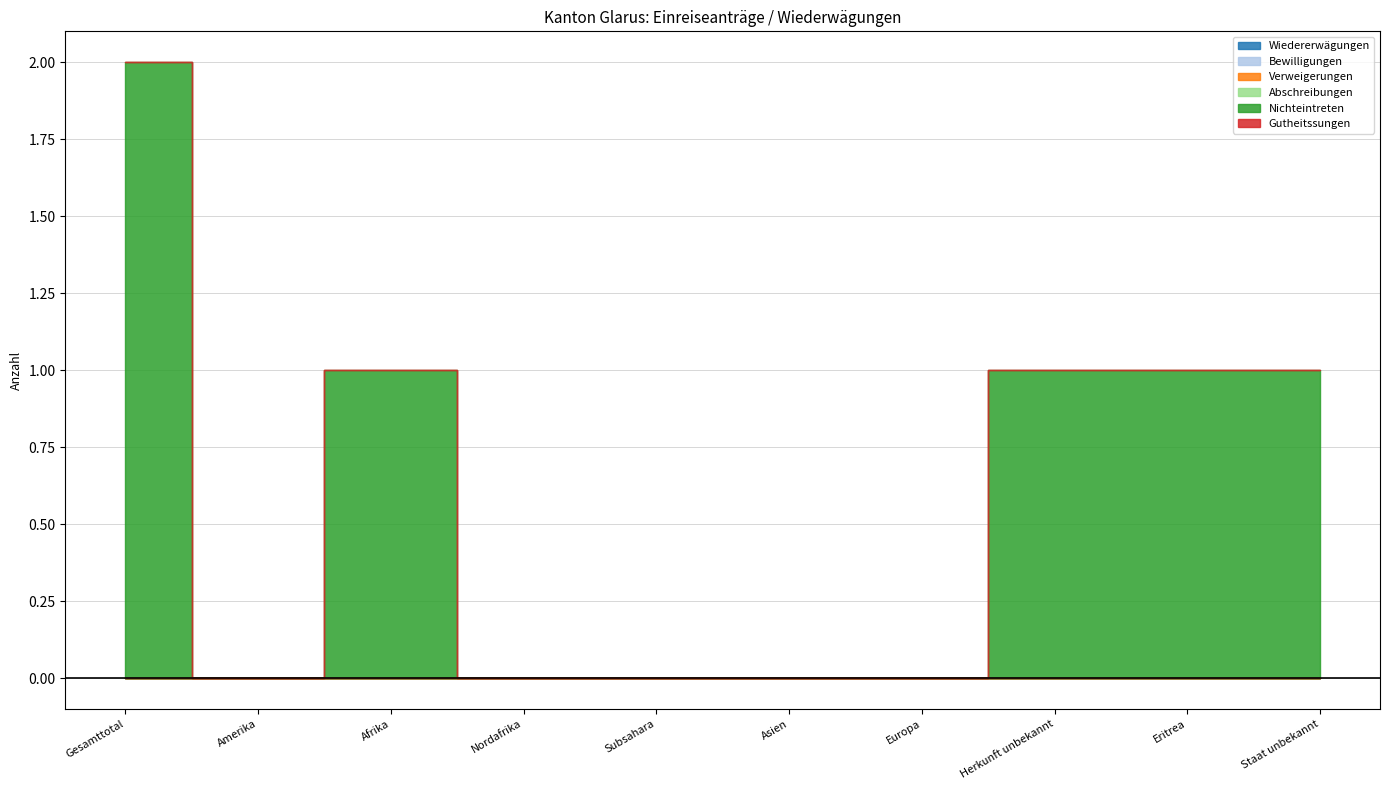

What position from the left is Herkunft unbekannt?

8